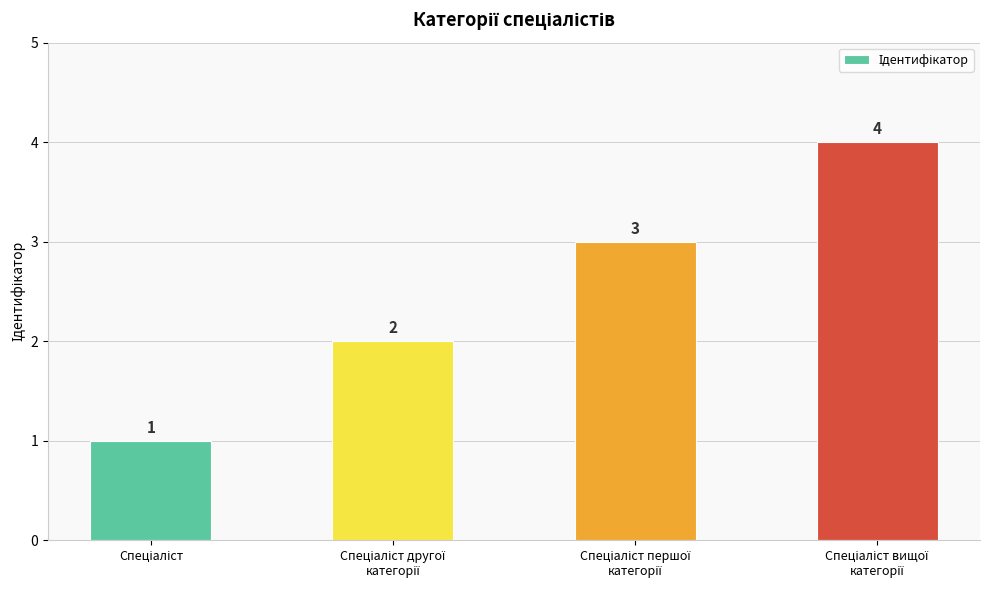

What is the difference between the maximum and minimum values?

3